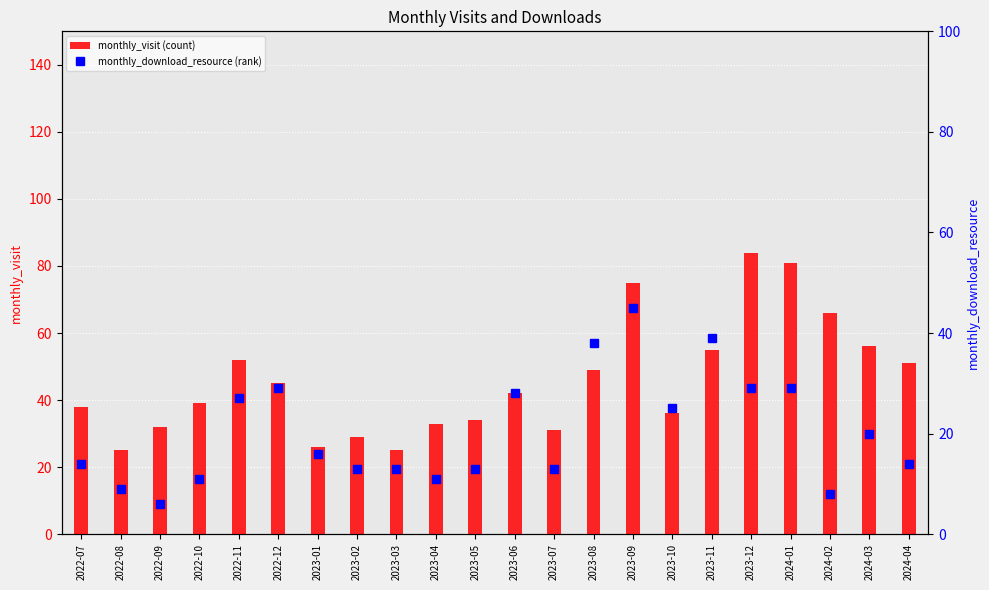

What position from the right is 2024-03?

2